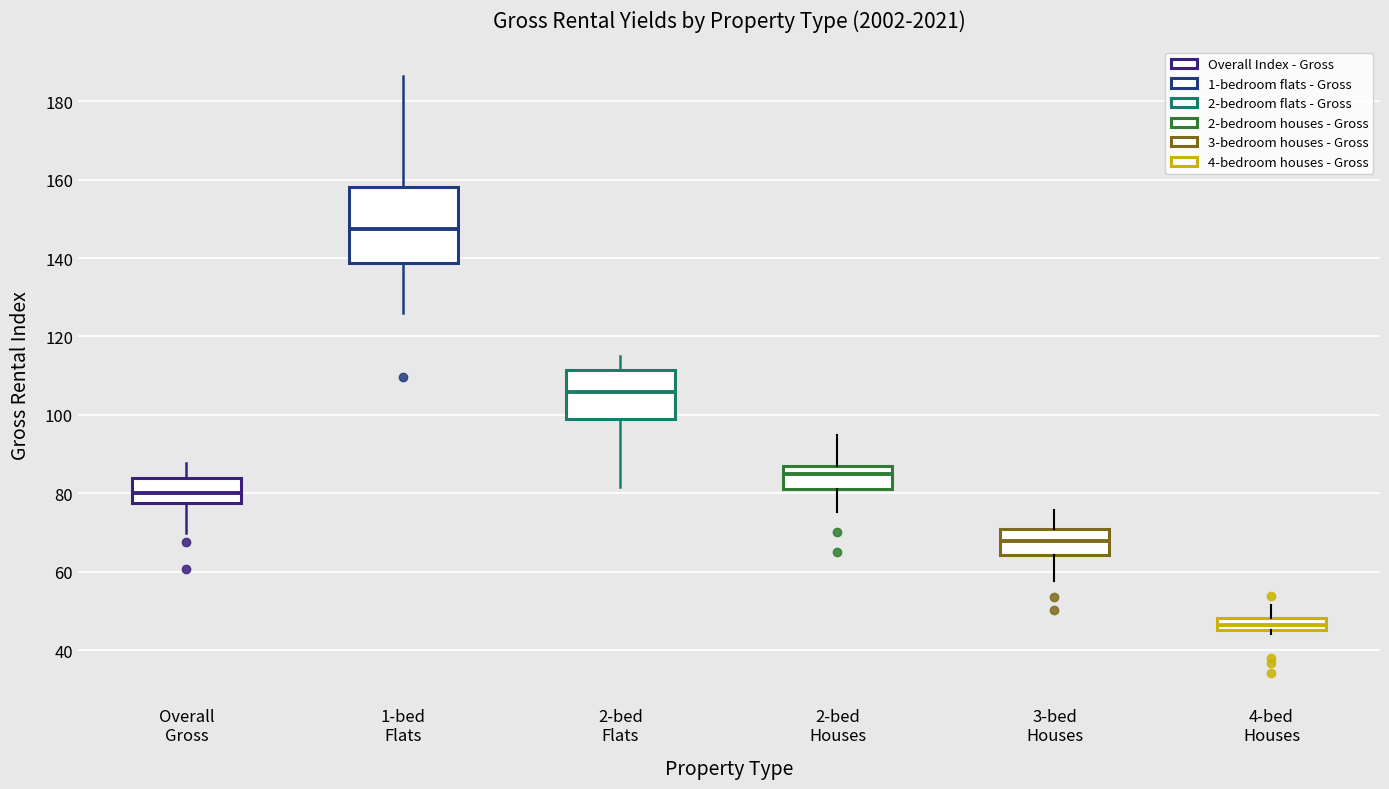

Which box is the tallest, from its lower edge to its upper edge?

1-bed Flats